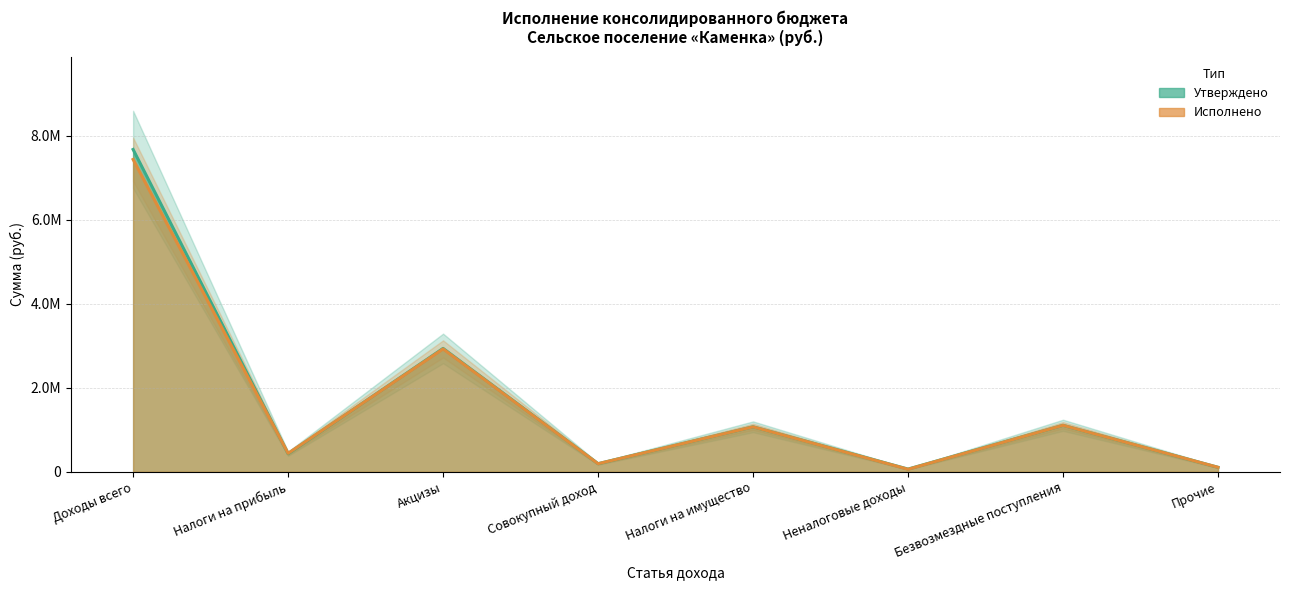

What value does the Утверждено series have at Доходы всего?

7677700.0